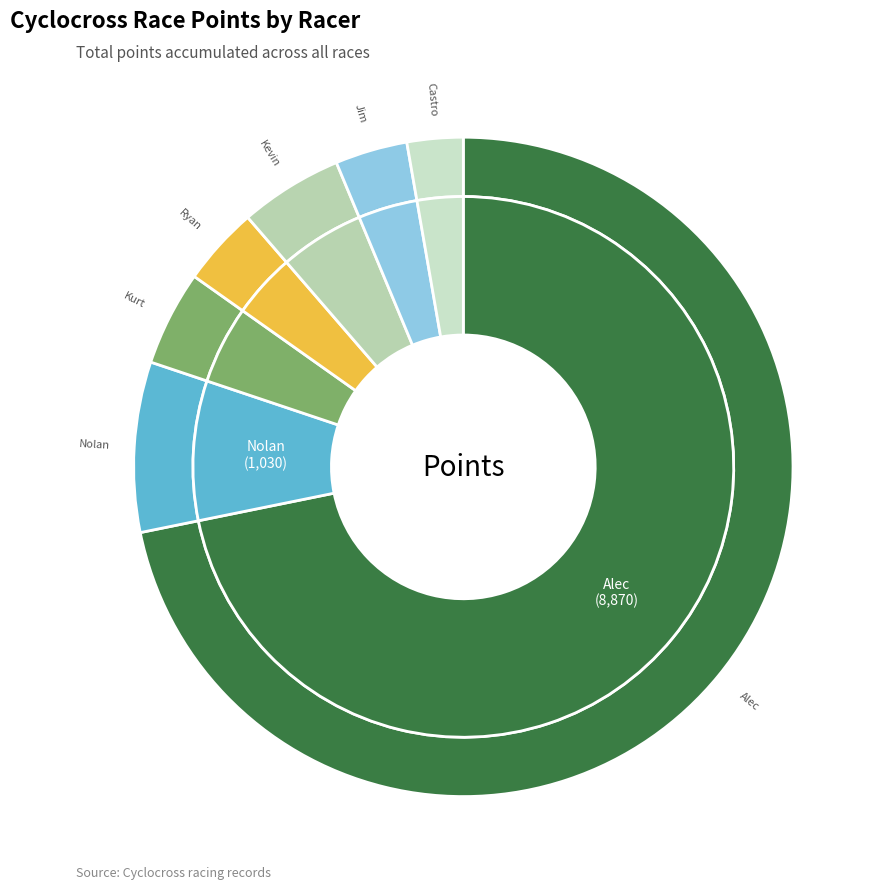

To the nearest percent, what is the difference between the Nolan Semrau and Kurt Brown slice percentages?

4%